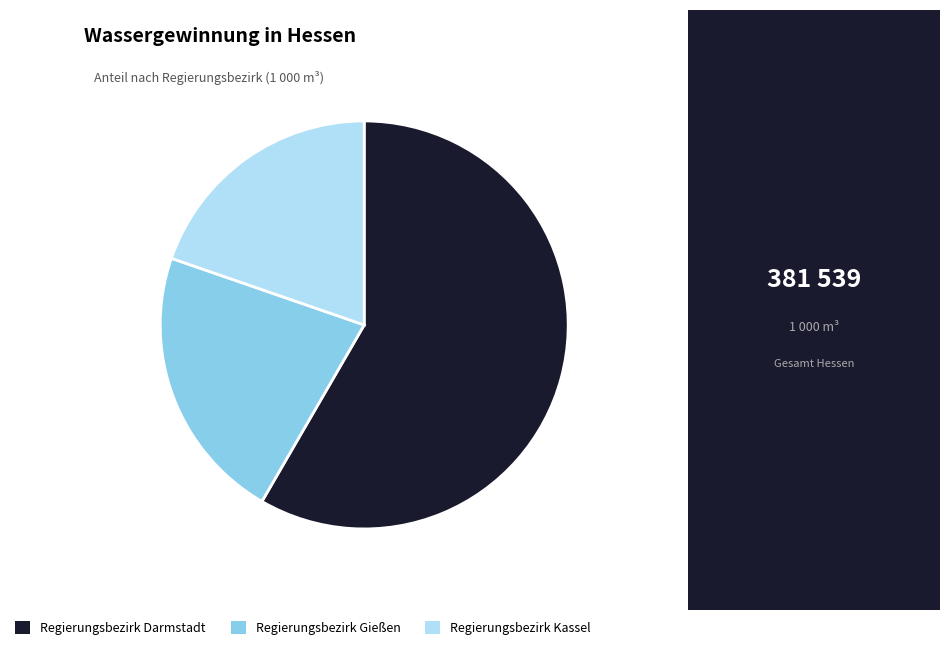

Combined, do Regierungsbezirk Darmstadt and Regierungsbezirk Kassel account for over 50%?

Yes